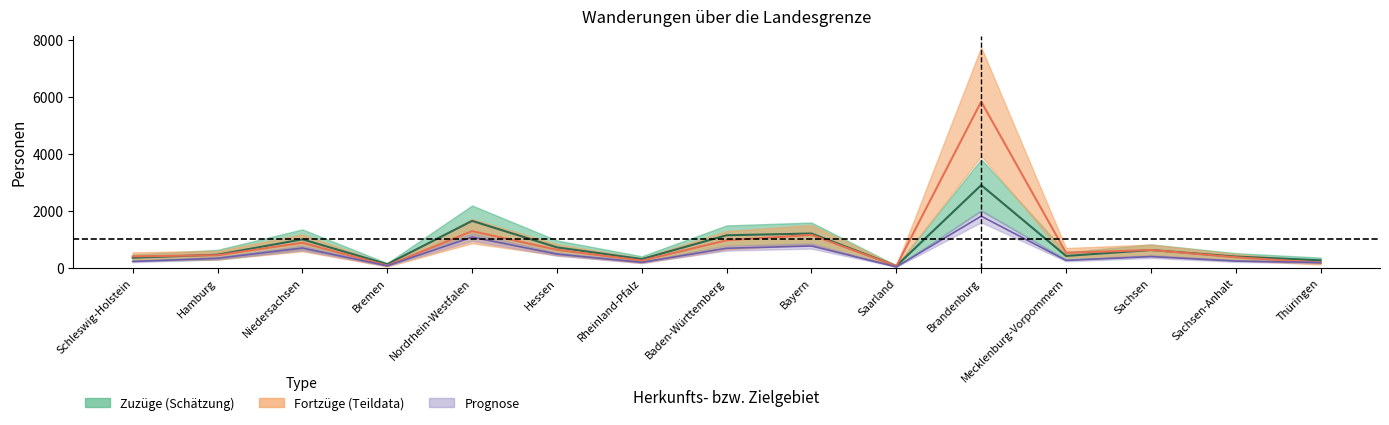

List the labels in order of Fortzüge Mitte value, smallest first.

Saarland, Bremen, Thüringen, Rheinland-Pfalz, Sachsen-Anhalt, Schleswig-Holstein, Hamburg, Mecklenburg-Vorpommern, Sachsen, Hessen, Niedersachsen, Baden-Württemberg, Bayern, Nordrhein-Westfalen, Brandenburg